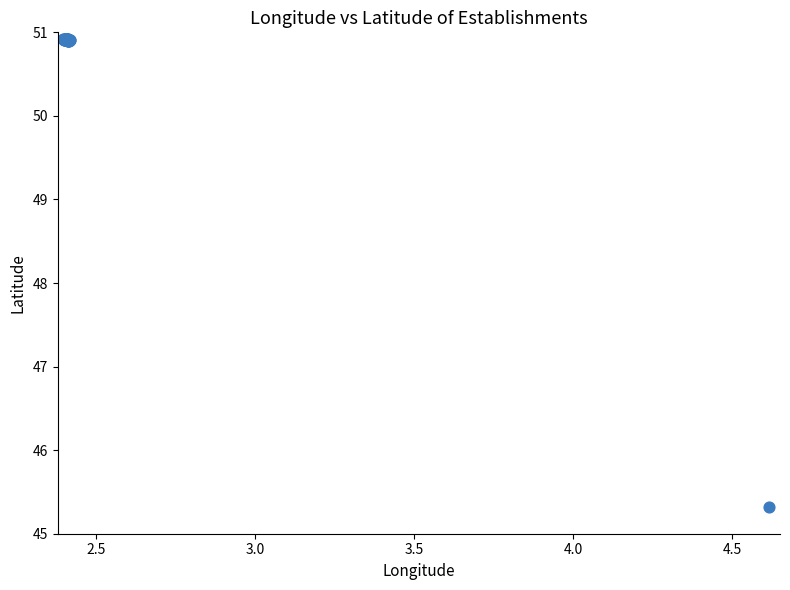

What Y value in the scatter plot is closest to 48?

45.3